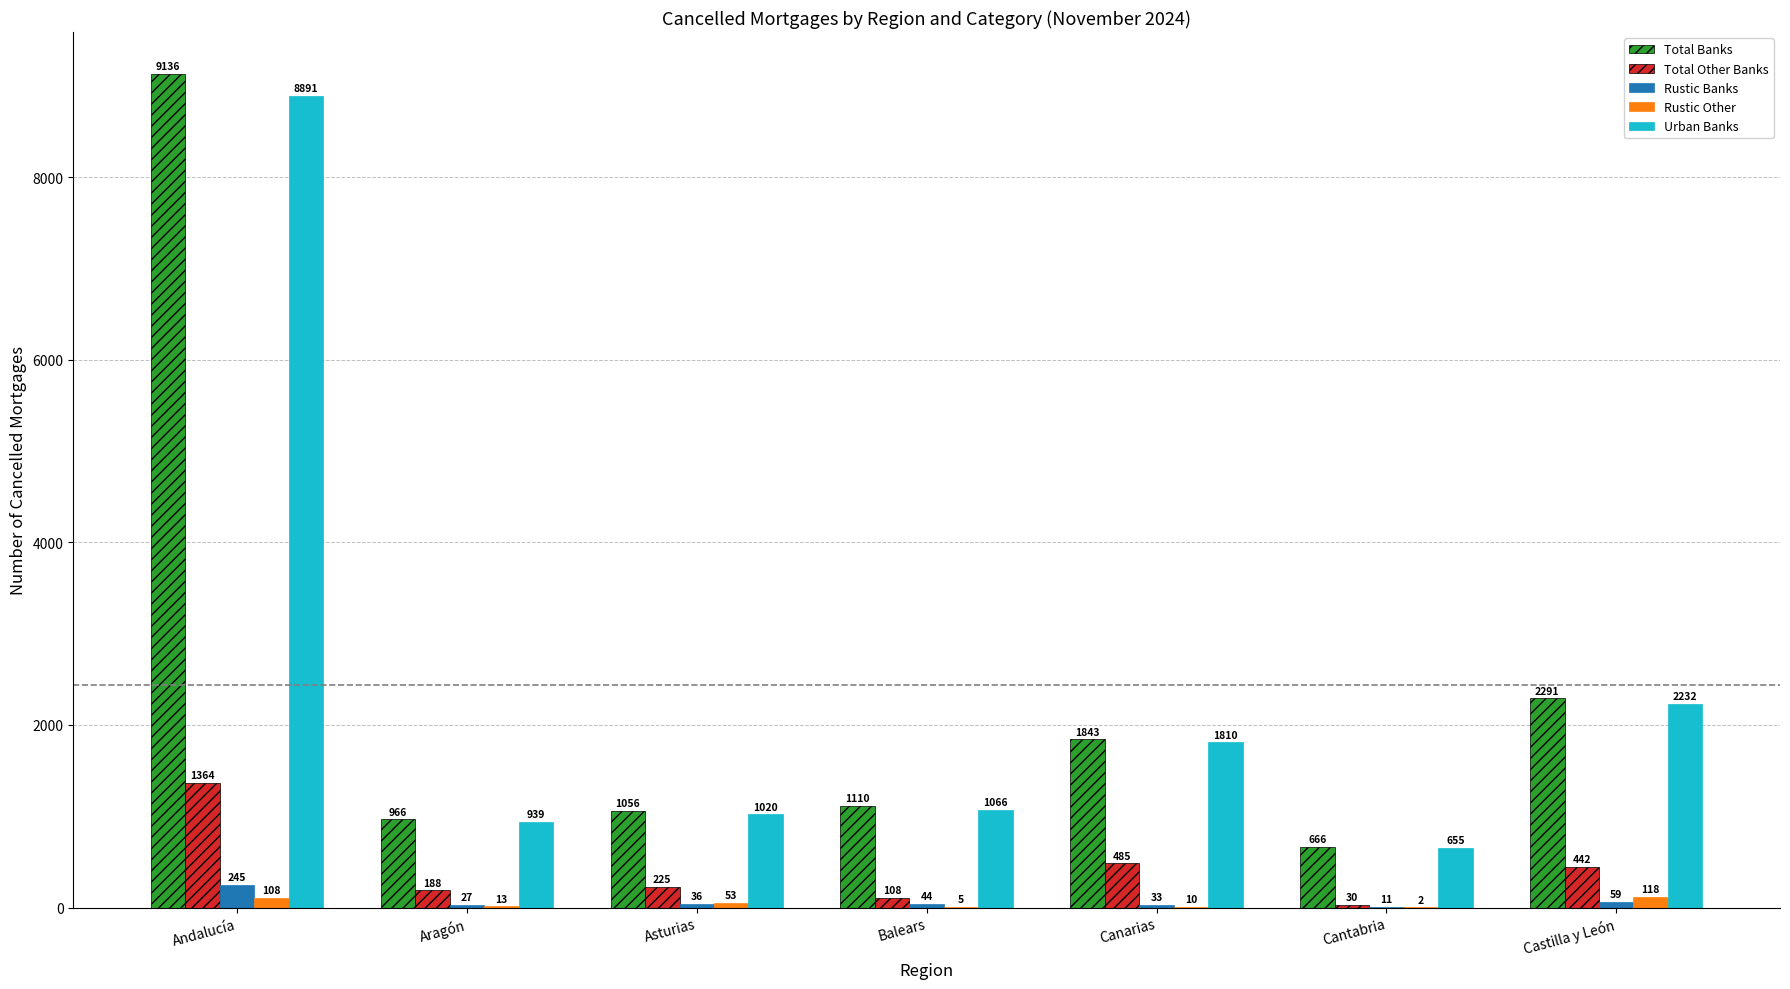

Reading right to left, list all the values displayed in this chart.

Total Banks: 2291	666	1843	1110	1056	966	9136
Total Other Banks: 442	30	485	108	225	188	1364
Rustic Banks: 59	11	33	44	36	27	245
Rustic Other: 118	2	10	5	53	13	108
Urban Banks: 2232	655	1810	1066	1020	939	8891